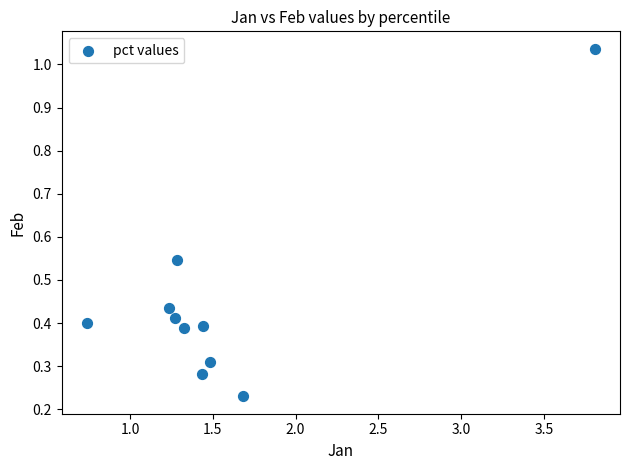

What is the range of Y values (max minus min)?

0.8